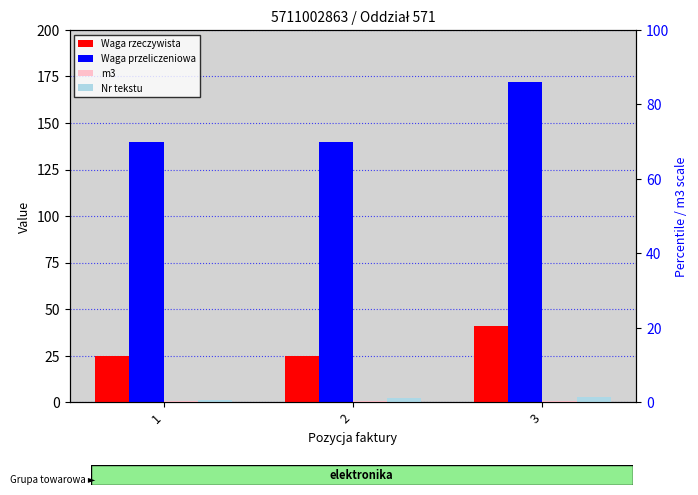

What is the difference between the highest and lowest values at 3?

171.3